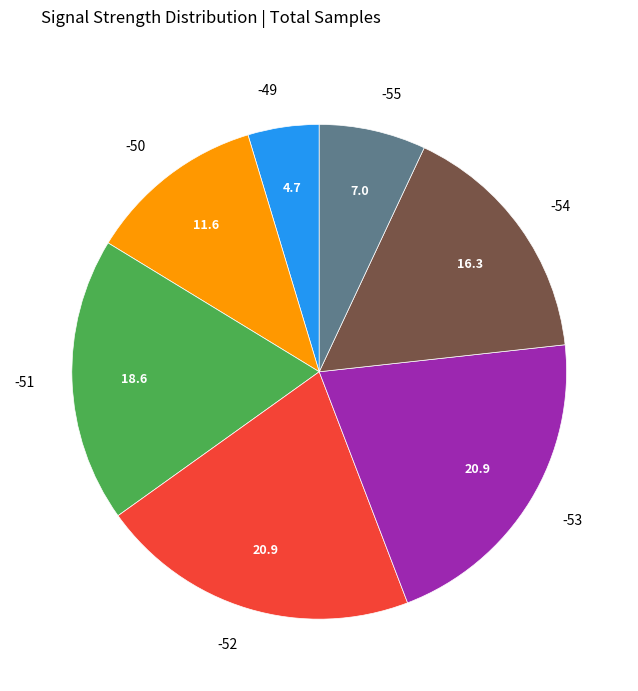

Is -53 the majority of the pie?

No